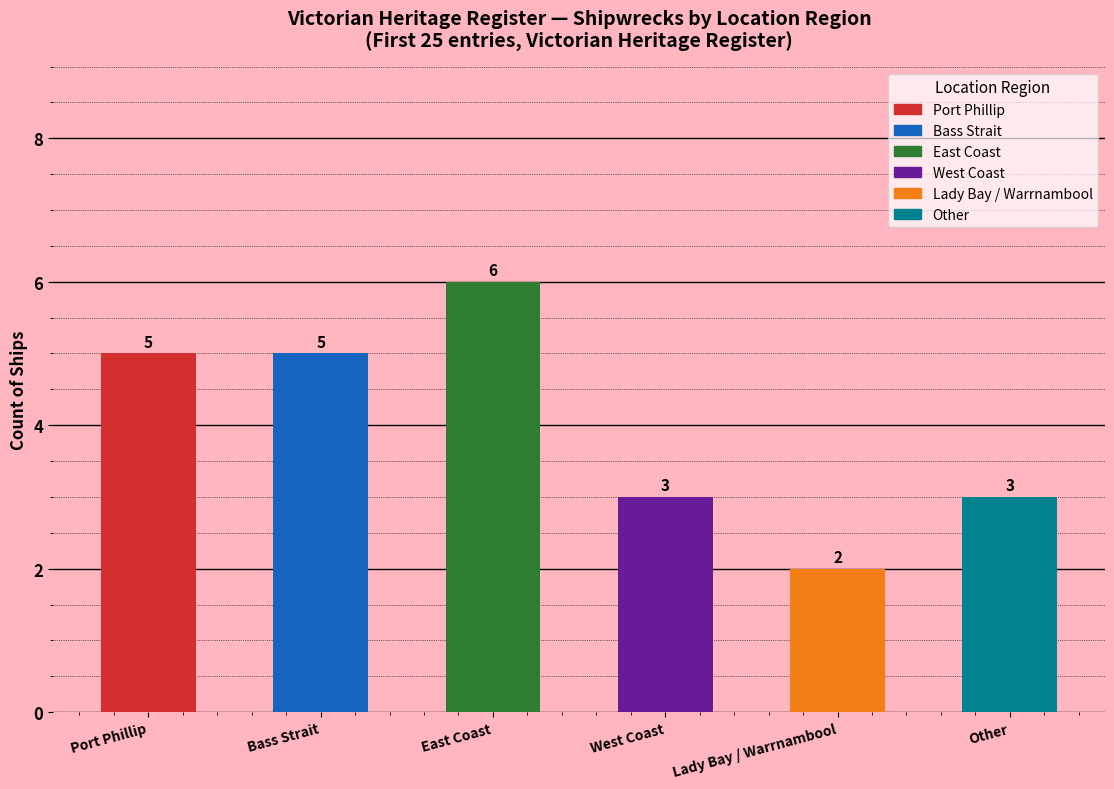

What position from the right is Lady Bay / Warrnambool?

2